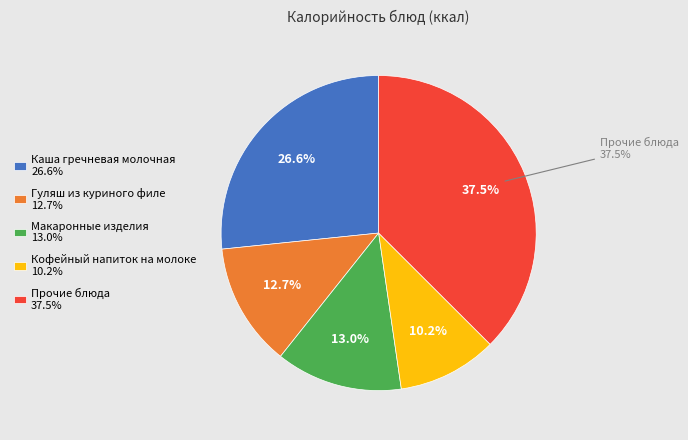

Is there any slice that represents more than half of the pie?

No